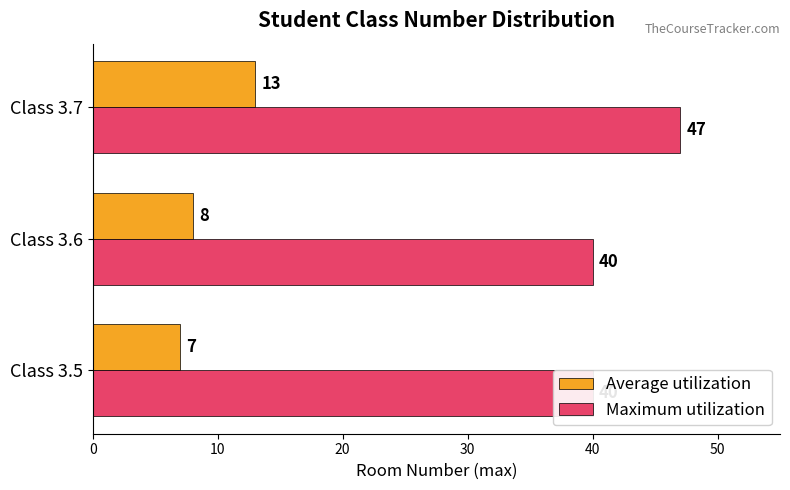

Is the value of Average utilization at Class 3.6 greater than the value of Maximum utilization at Class 3.6?

No